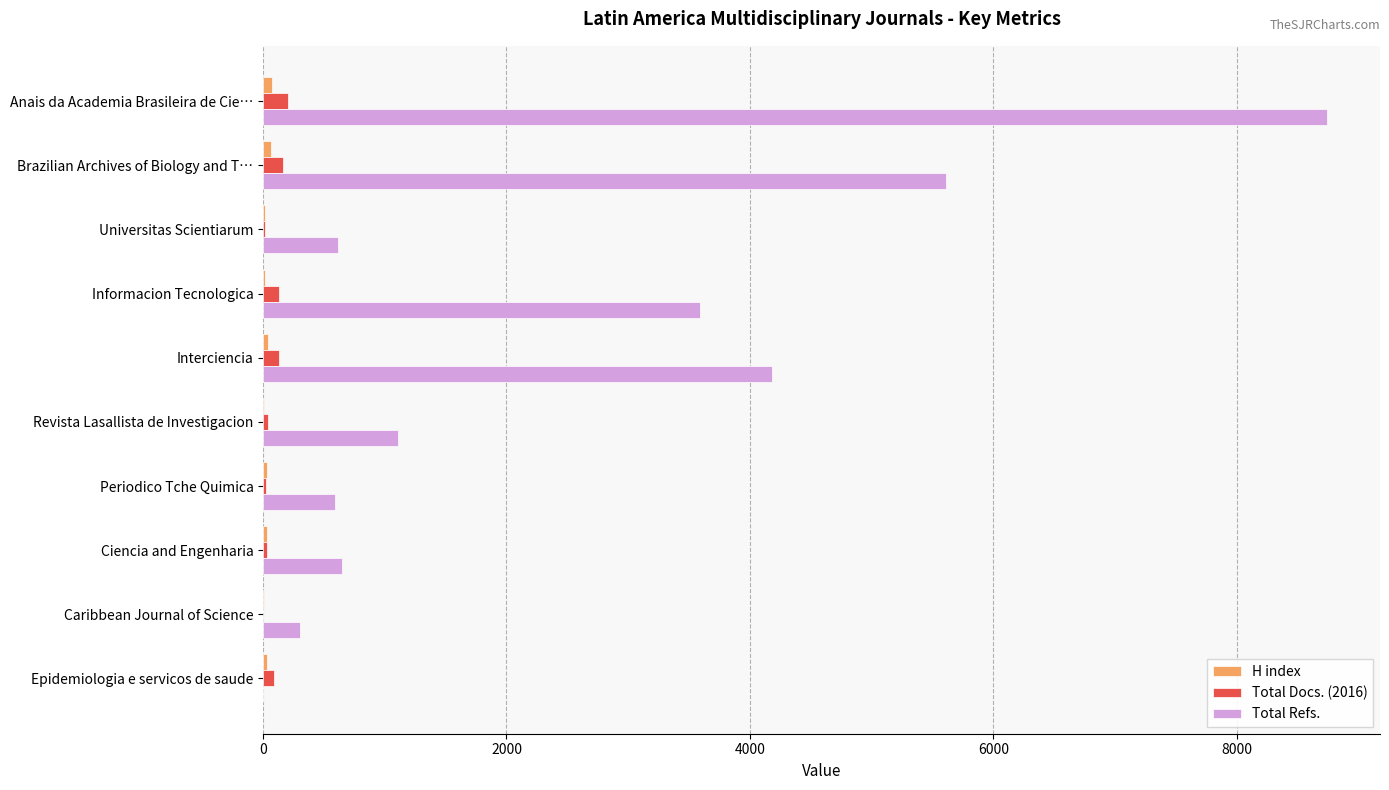

Count the number of categories in the chart.

10